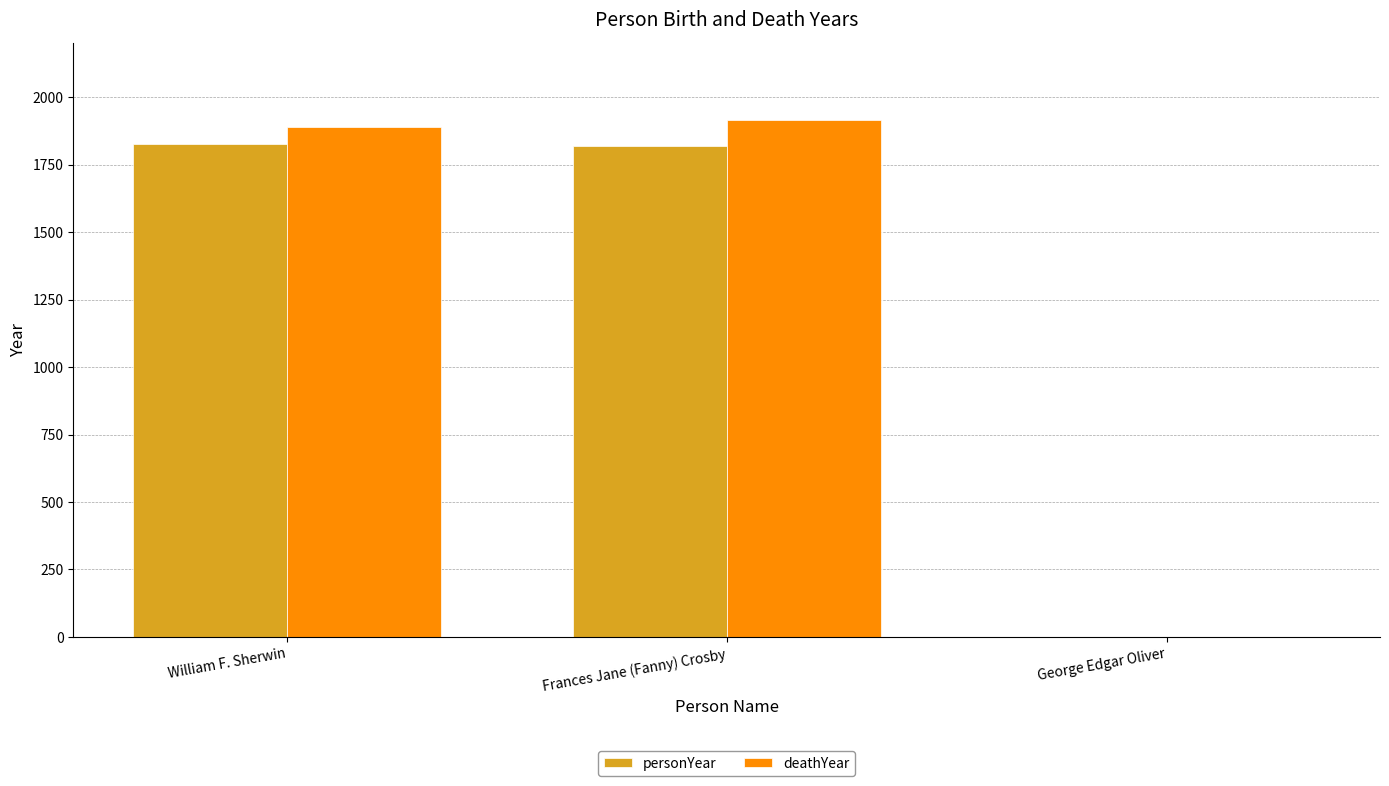

What is the highest value of the personYear series?

1826